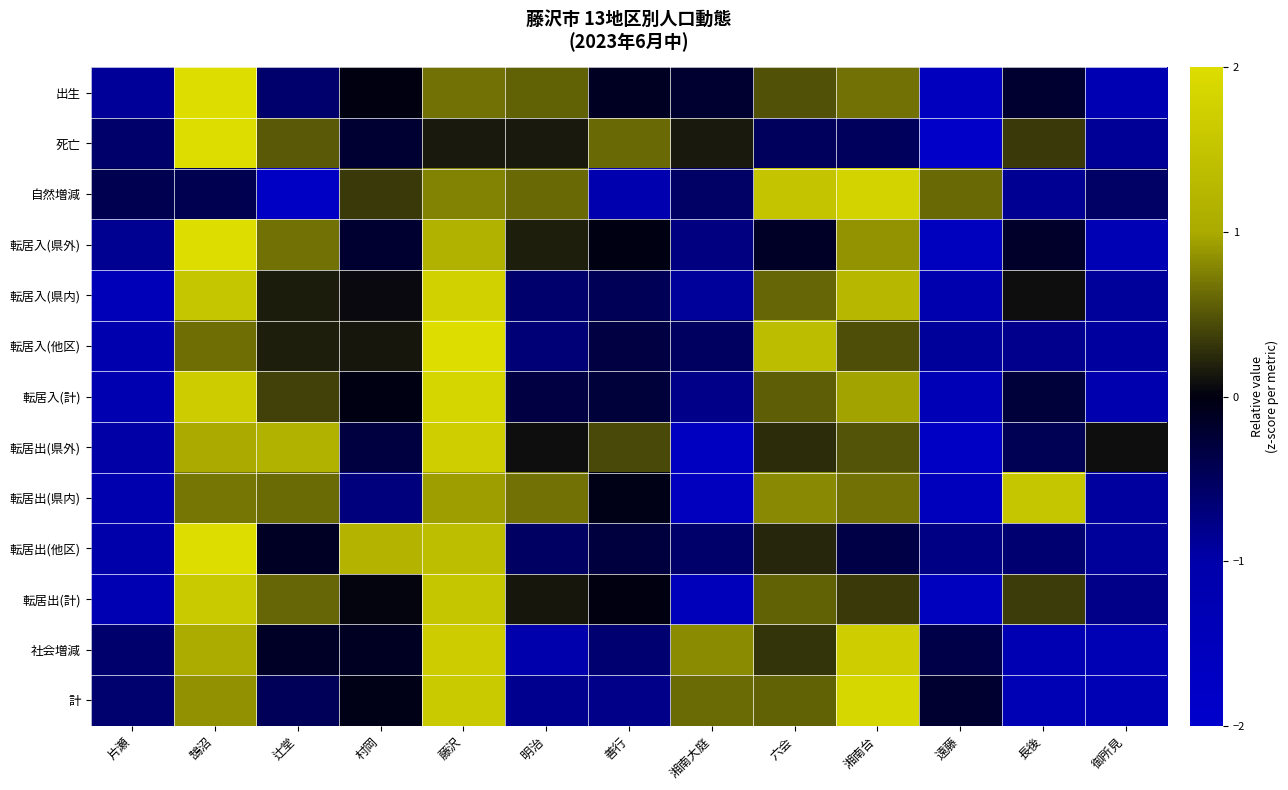

Count the number of categories in the chart.

13